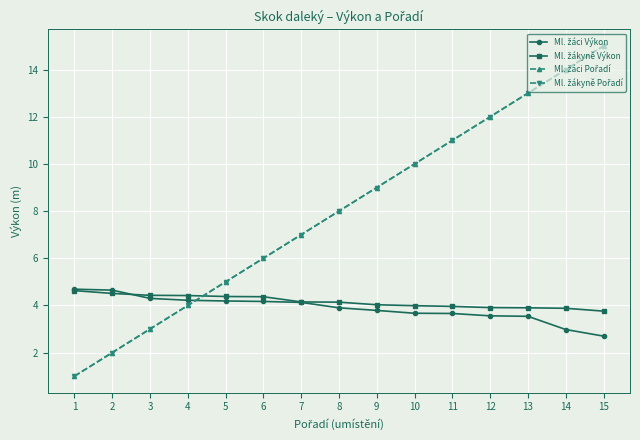

Reading right to left, what are all the values shown in this chart?

Ml. žáci Výkon: 15=2.7	14=3.0	13=3.5	12=3.6	11=3.7	10=3.7	9=3.8	8=3.9	7=4.1	6=4.2	5=4.2	4=4.2	3=4.3	2=4.7	1=4.7
Ml. žákyně Výkon: 15=3.8	14=3.9	13=3.9	12=3.9	11=4.0	10=4.0	9=4.0	8=4.1	7=4.2	6=4.4	5=4.4	4=4.4	3=4.4	2=4.5	1=4.6
Ml. žáci Pořadí: 15=15.0	14=14.0	13=13.0	12=12.0	11=11.0	10=10.0	9=9.0	8=8.0	7=7.0	6=6.0	5=5.0	4=4.0	3=3.0	2=2.0	1=1.0
Ml. žákyně Pořadí: 15=15.0	14=14.0	13=13.0	12=12.0	11=11.0	10=10.0	9=9.0	8=8.0	7=7.0	6=6.0	5=5.0	4=4.0	3=3.0	2=2.0	1=1.0